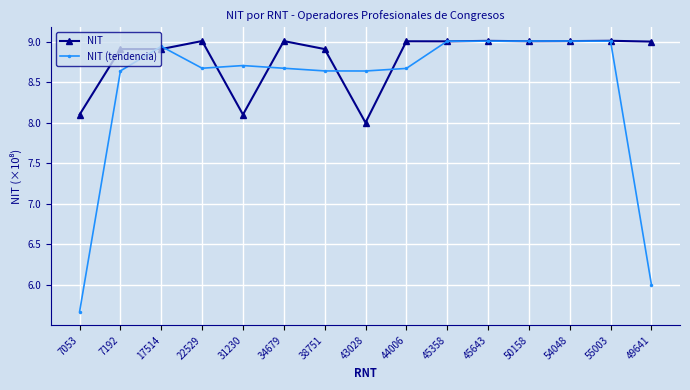

What is the sum of all NIT (tendencia) values?

126.3